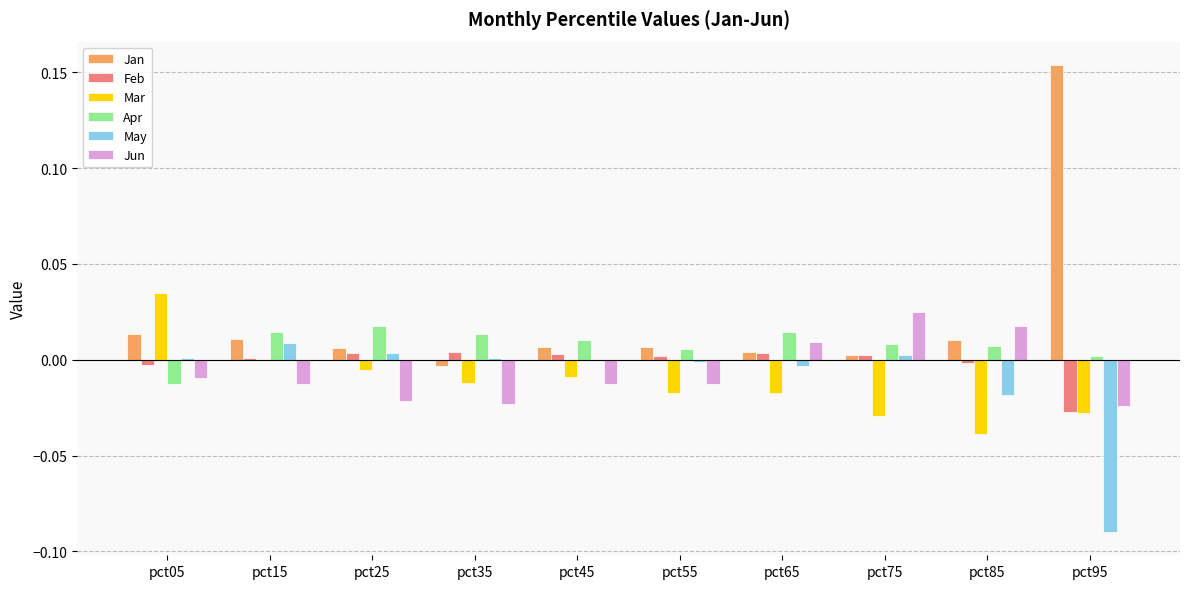

Are the bars horizontal?

No